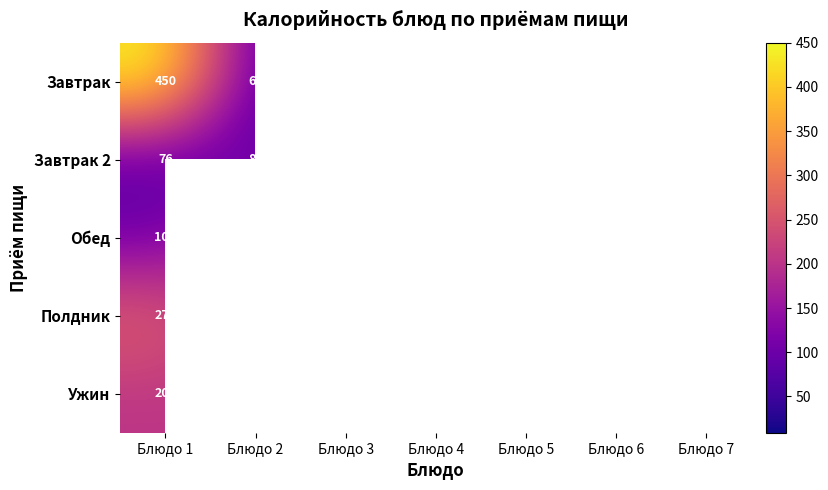

At Блюдо 2, list the series in order from largest to smallest.

Ужин, Обед, Полдник, Завтрак 2, Завтрак